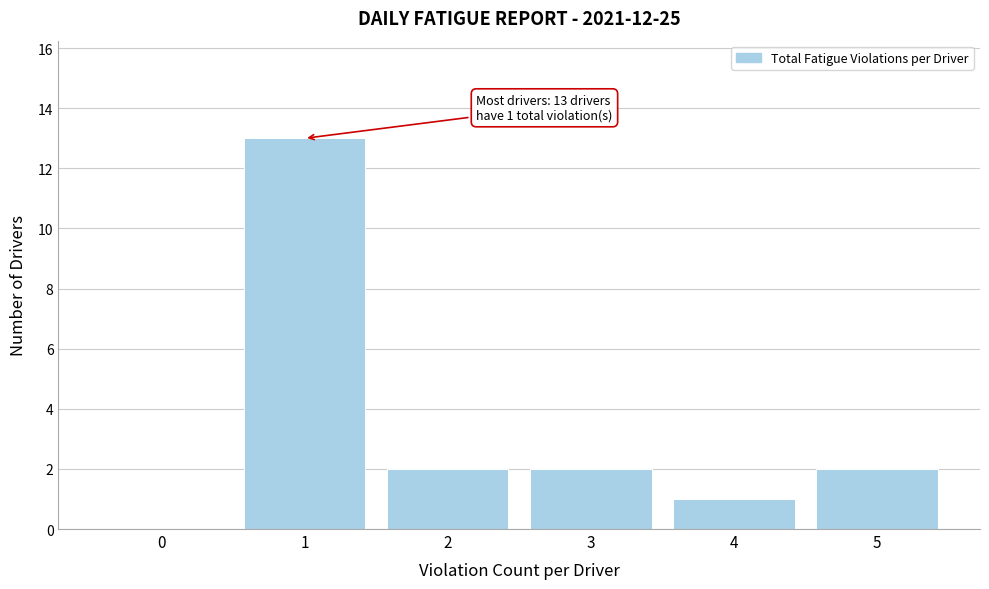

Over which range of the x-axis is the bar tallest?

0.5 to 1.5